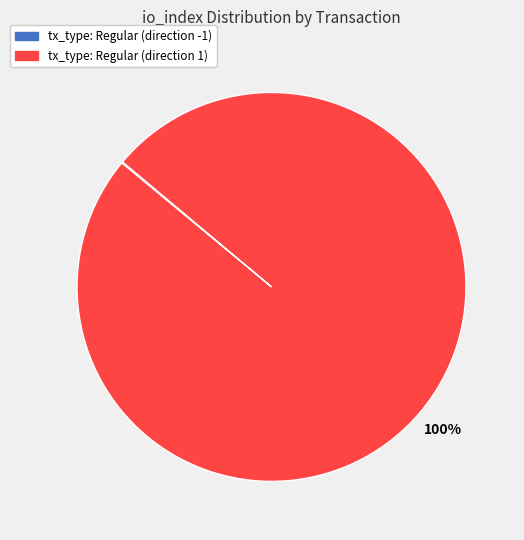

Is there a majority slice in this chart?

Yes